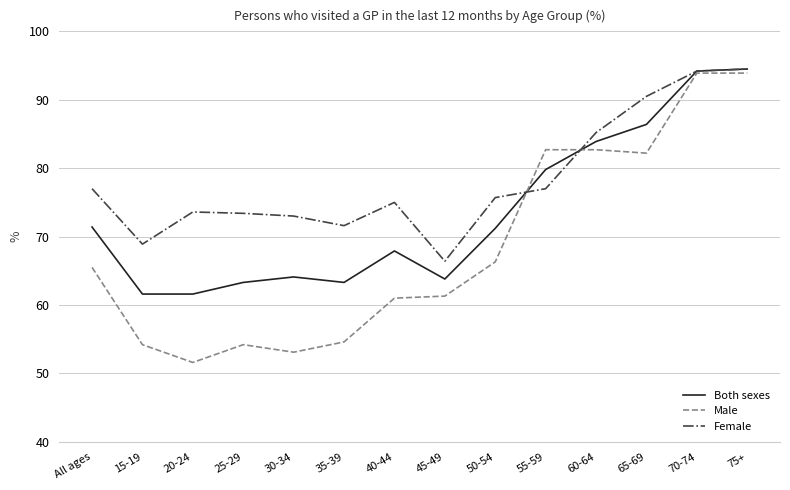

At which label is Male closest to 72?

50-54